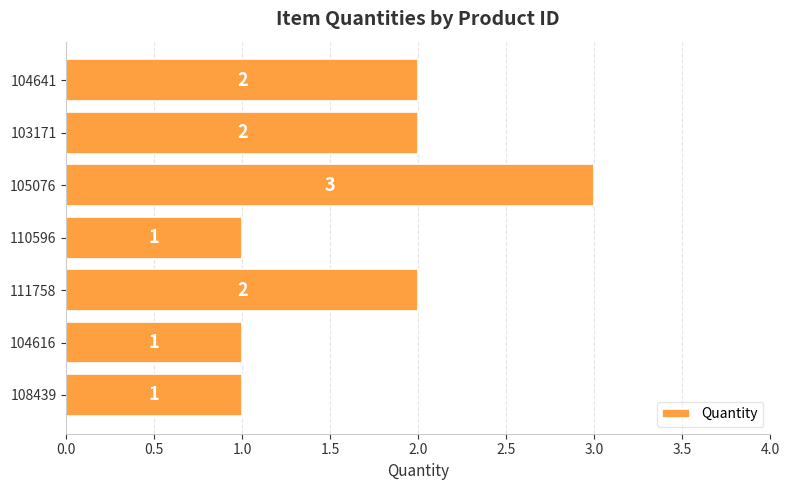

Count the values in the range 1 to 2.

6